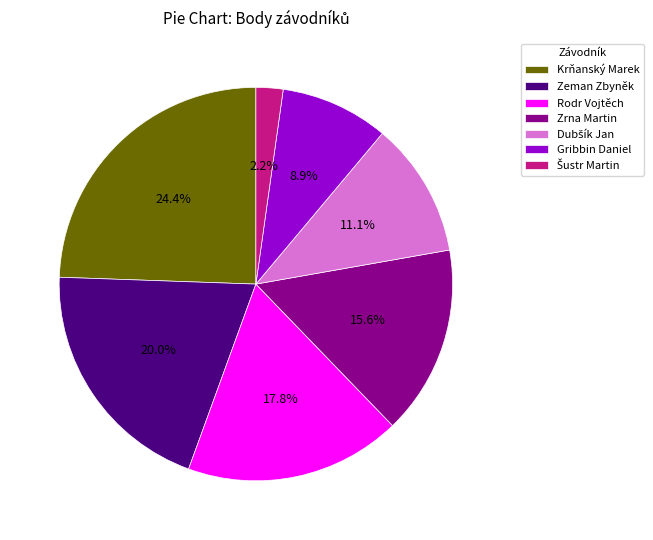

Count the number of slices in the pie.

7